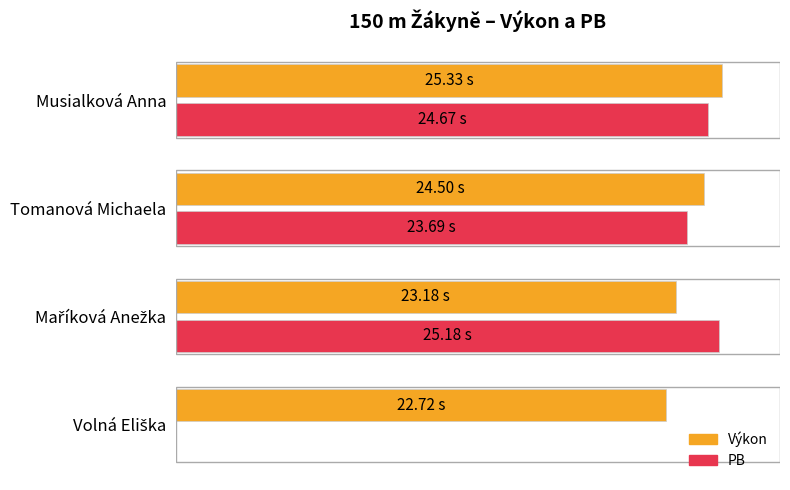

At which label is PB closest to 12?

Tomanová Michaela